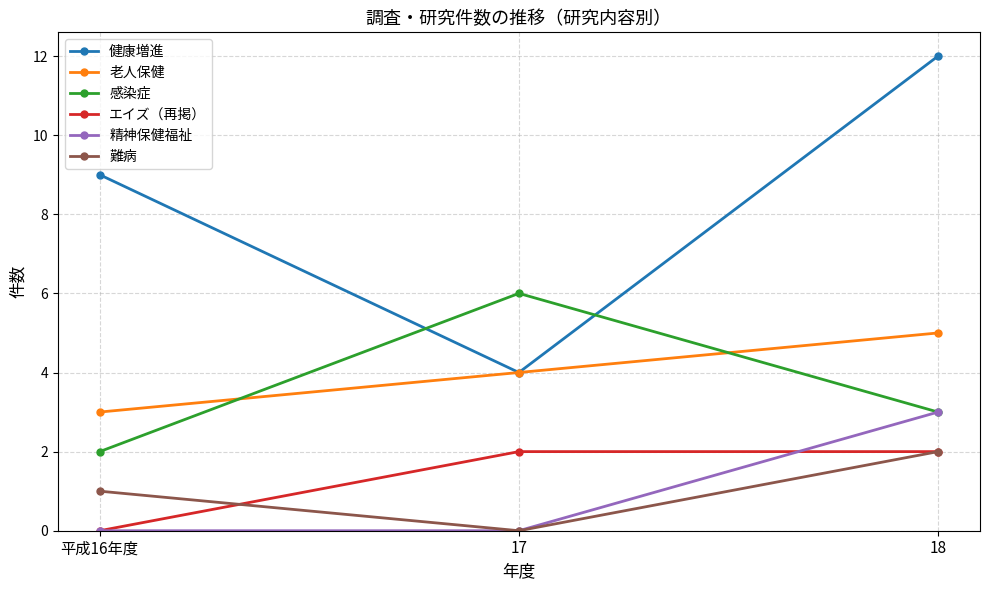

How many data points in 老人保健 are less than 4?

1